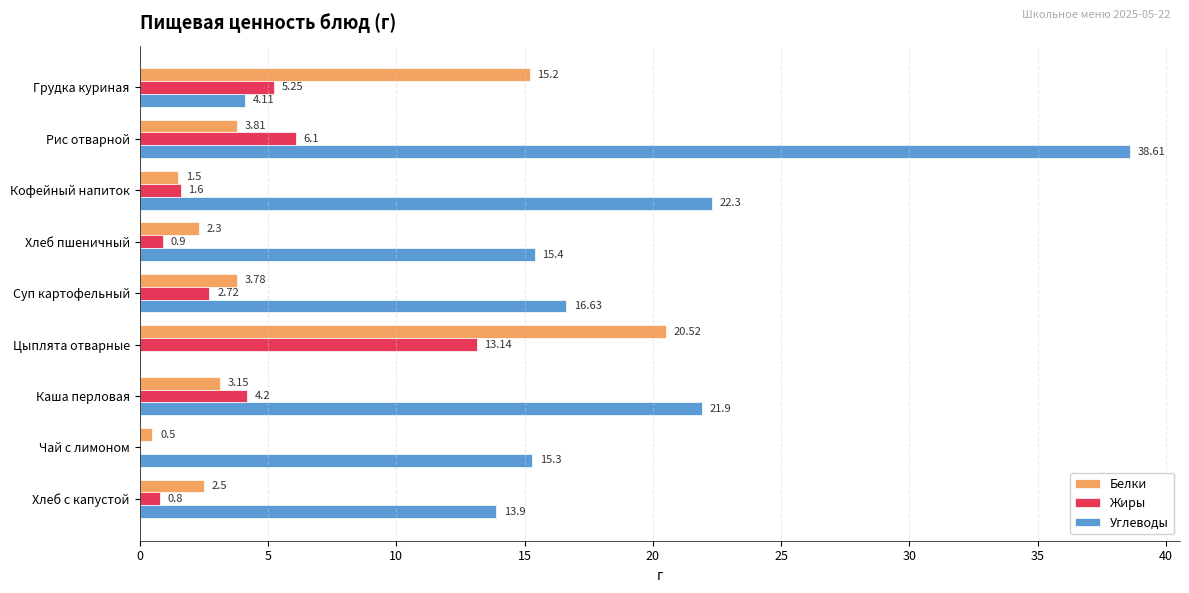

Where is Углеводы nearest to the value 19?

Суп картофельный